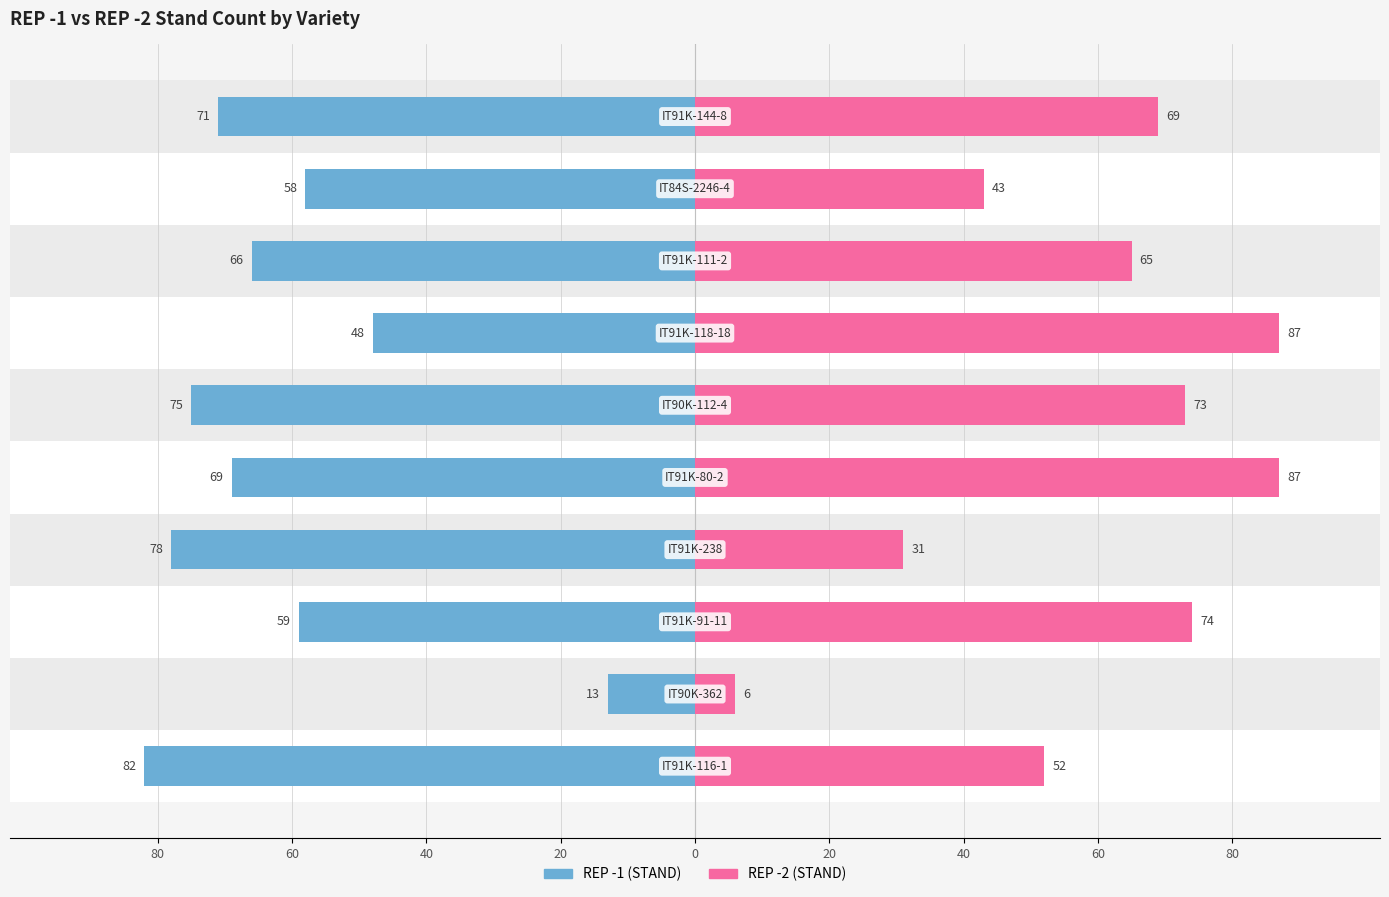

What is the lowest value of the REP -2 (STAND) series?

6